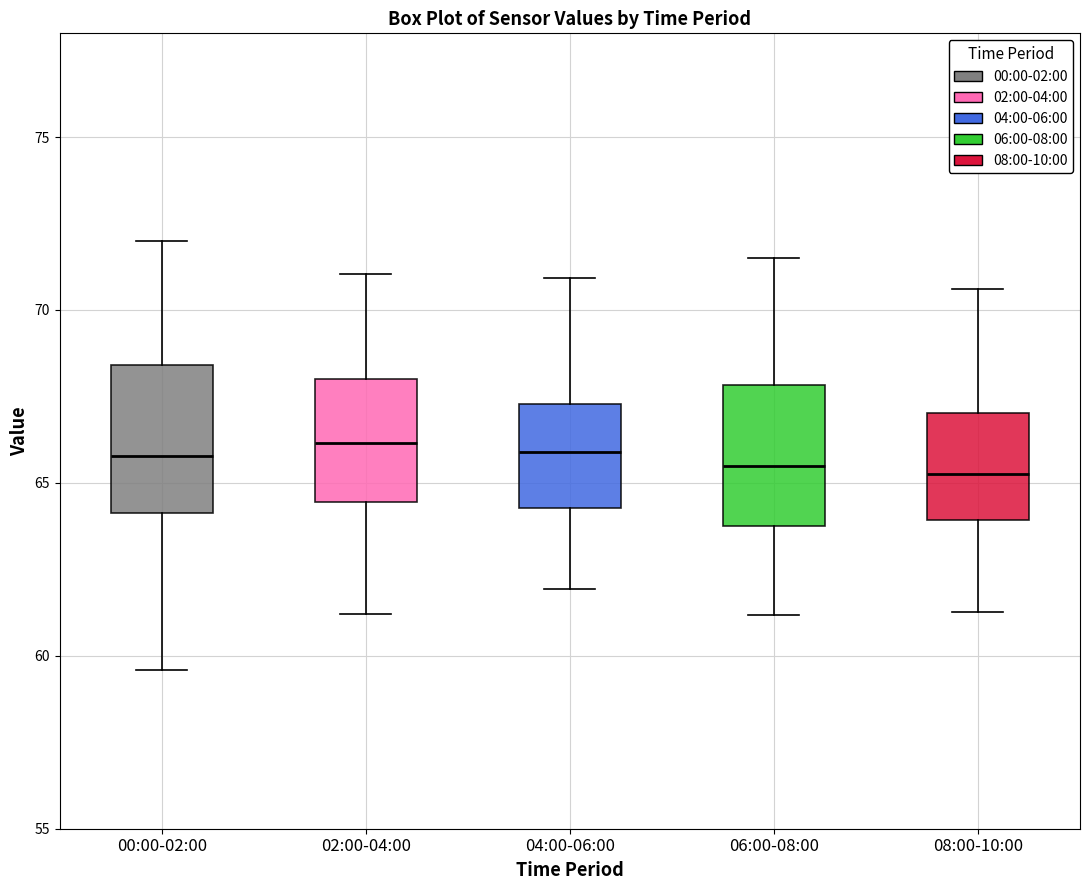

Reading left to right, read every box against the y-axis: the position of its median line, the range the box covers, and the ends of its whiskers. The values are not printed on the chart, so give them approximately, as read against the axis.

00:00-02:00: median 66.0, box 64.0 to 68.5, whiskers 59.5 to 72.0
02:00-04:00: median 66.0, box 64.5 to 68.0, whiskers 61.0 to 71.0
04:00-06:00: median 66.0, box 64.5 to 67.5, whiskers 62.0 to 71.0
06:00-08:00: median 65.5, box 63.5 to 68.0, whiskers 61.0 to 71.5
08:00-10:00: median 65.5, box 64.0 to 67.0, whiskers 61.5 to 70.5